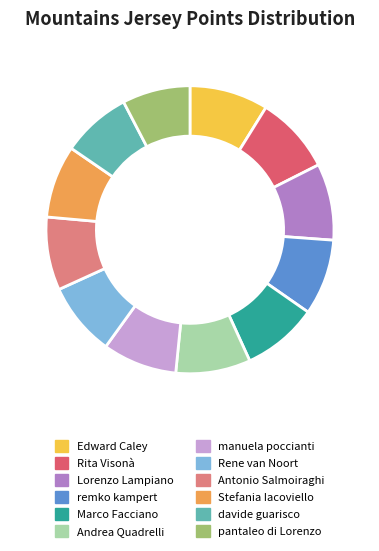

Approximately how many times larger is the value at pantaleo di Lorenzo compared to Marco Facciano?

0.9